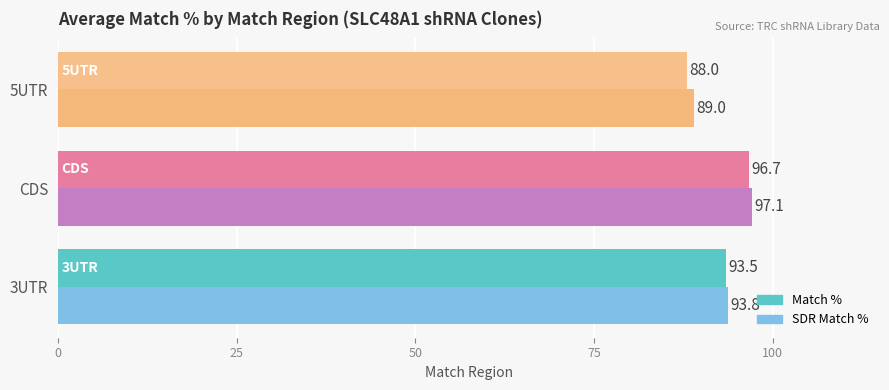

List the labels in order of SDR Match % value, smallest first.

5UTR, 3UTR, CDS